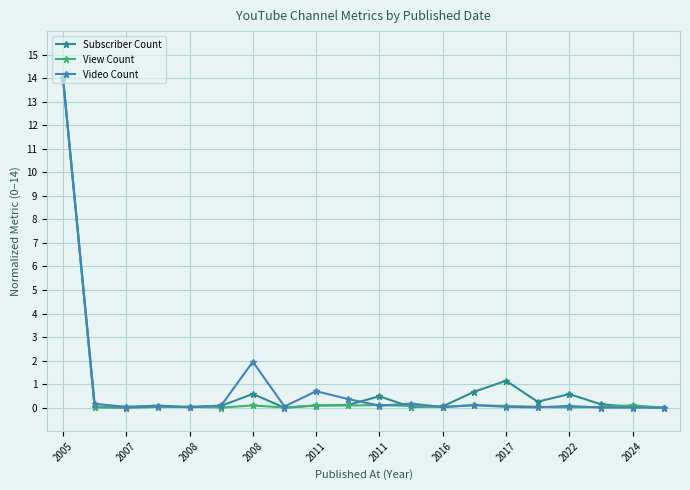

In Video Count, how many points are higher than both neighbors (excluding endpoints)?

6